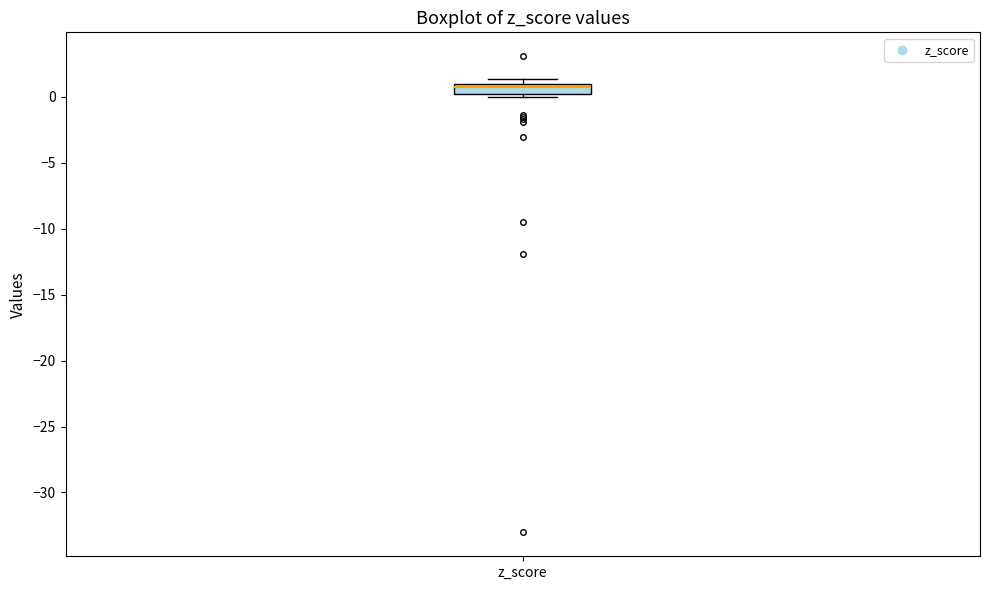

Where is the upper edge of the box for z_score on the y-axis? The values are not printed on the chart, so give them approximately, as read against the axis.

1.0